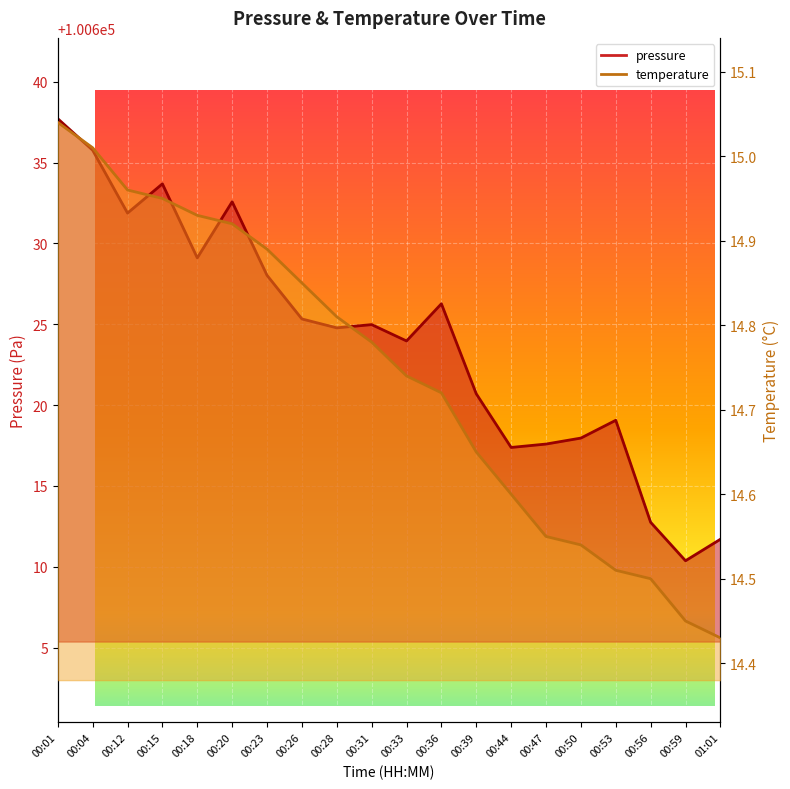

What is the label of the 8th point from the right?

00:39